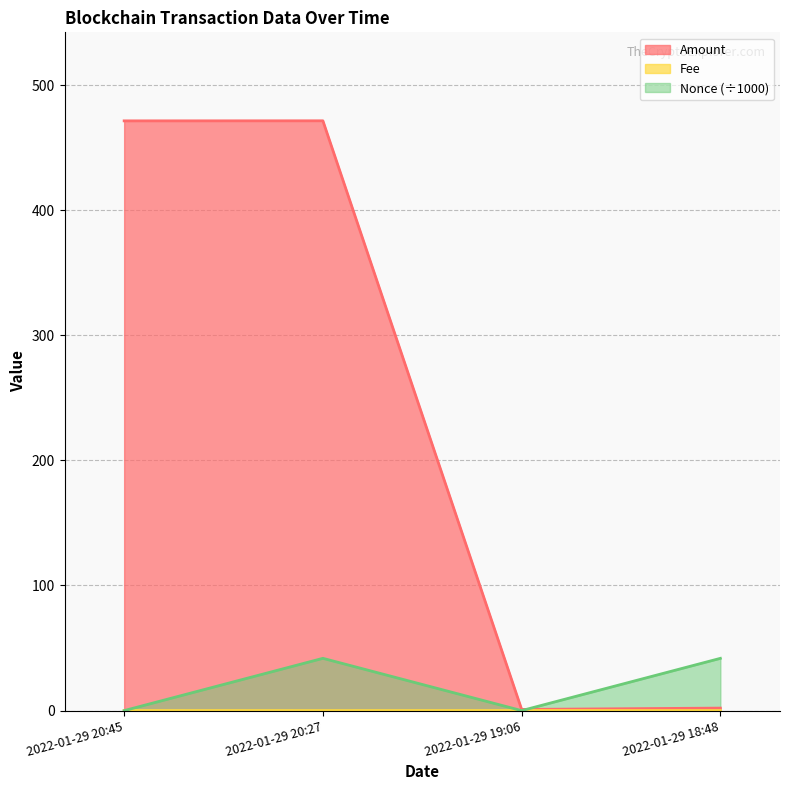

Does the chart display data point markers on the line(s)?

No